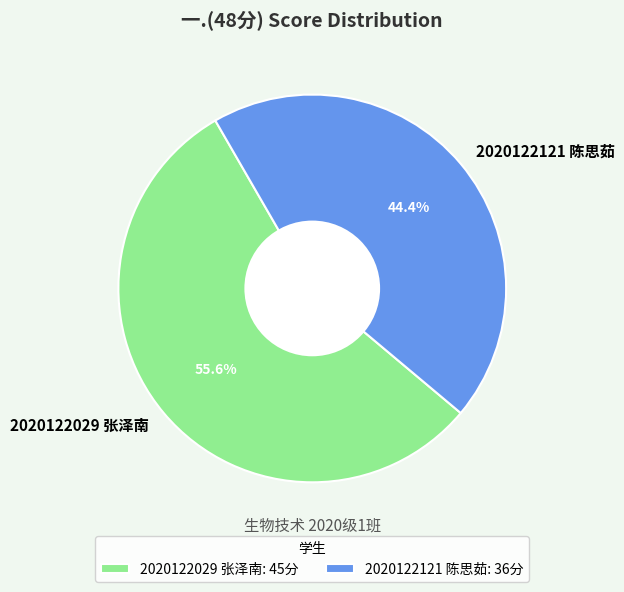

Count the number of slices in the pie.

2